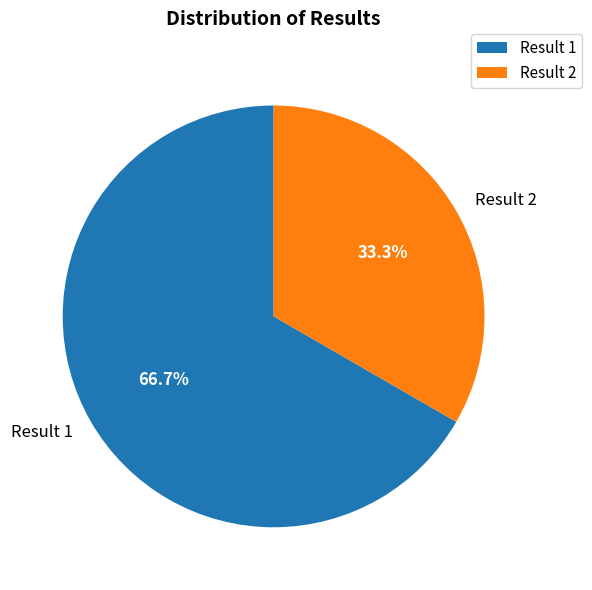

How much of the chart is everything except Result 2?

66.7%